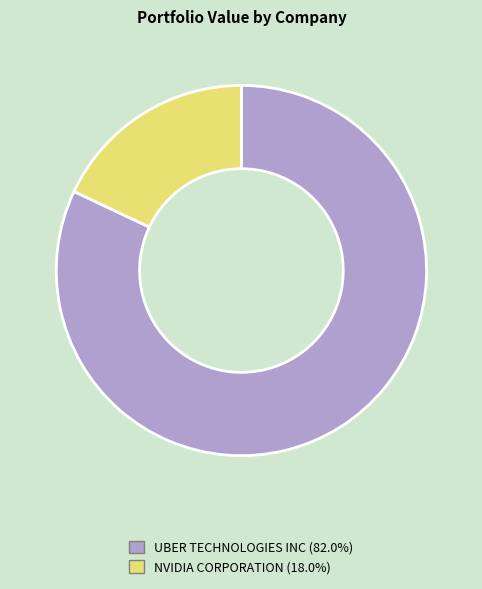

True or false: UBER TECHNOLOGIES INC accounts for 82% of the total.

True